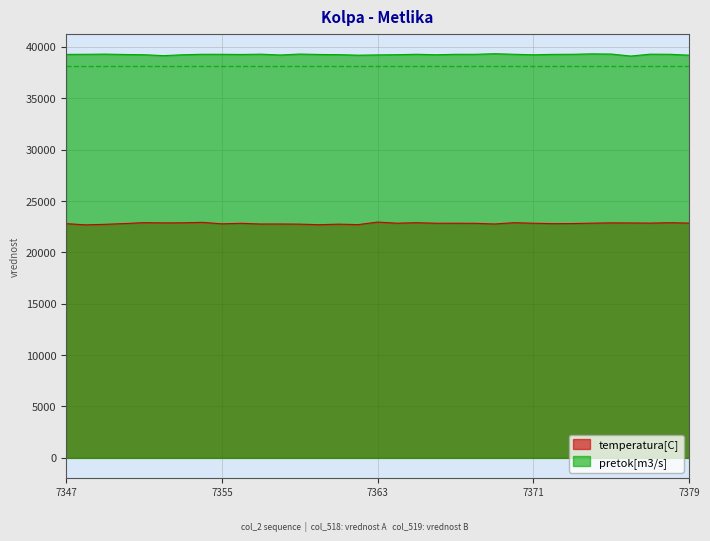

How many interior local valleys does the col_519 series have?

8